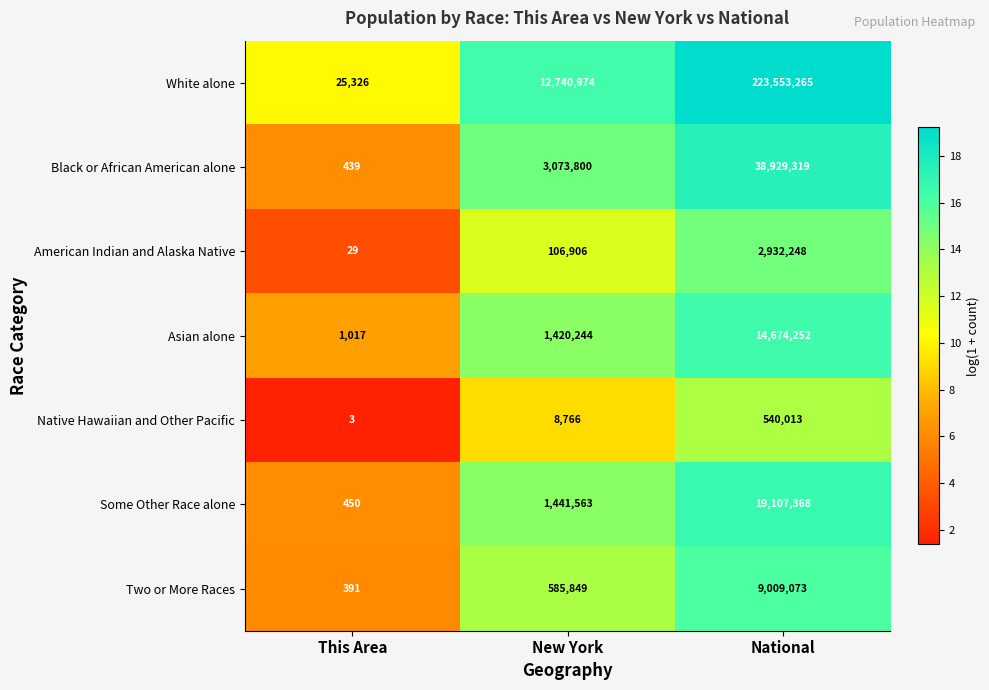

Which series has the widest spread of values?

White alone